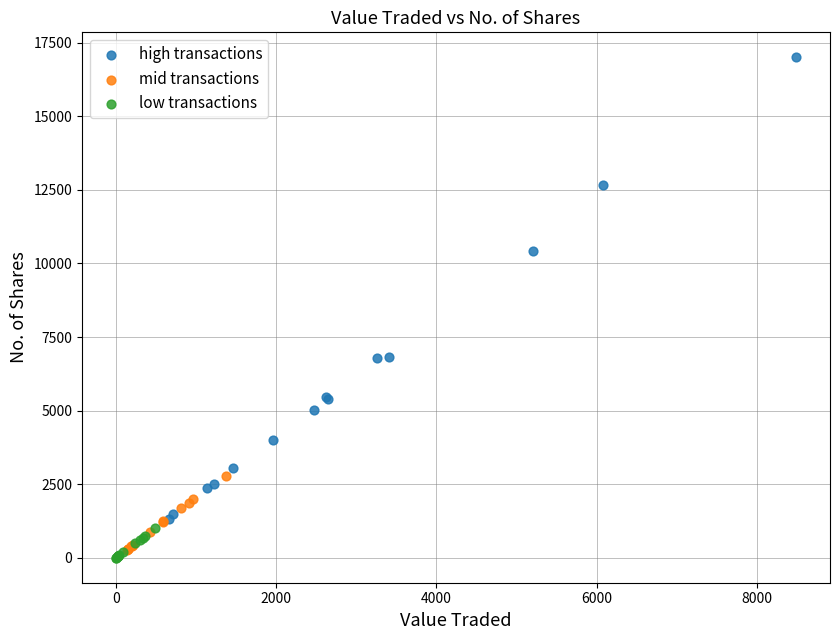

Which series contains the lowest Y value?

low transactions